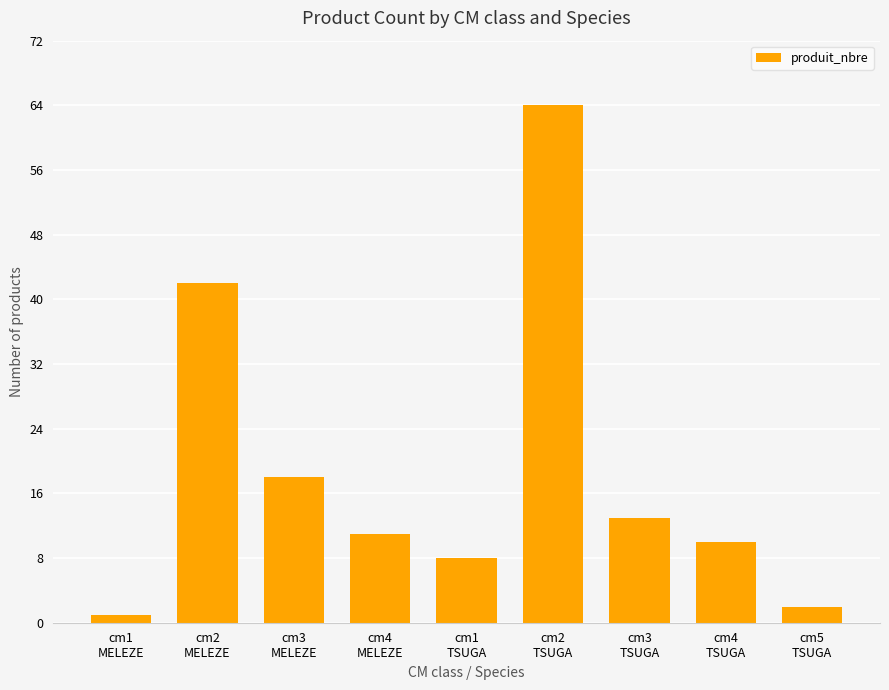

True or false: the data shows 8 at cm4
MELEZE.

False